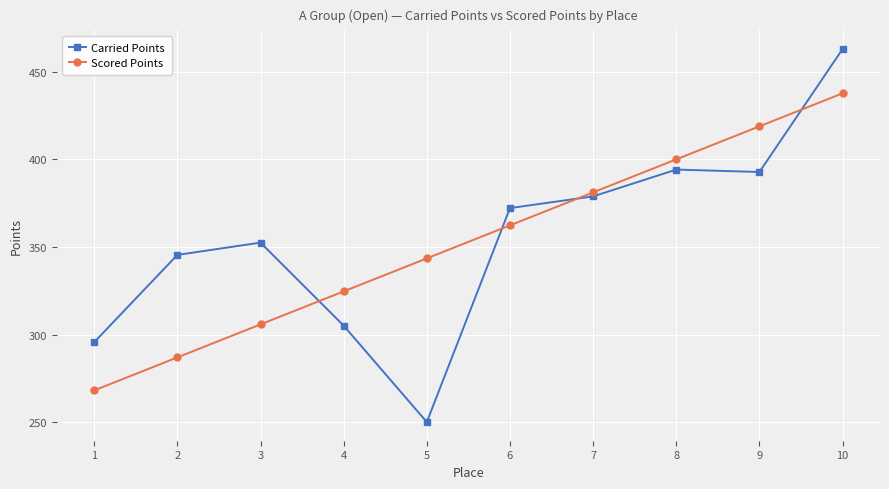

What are all the series names shown in the legend?

Carried Points, Scored Points